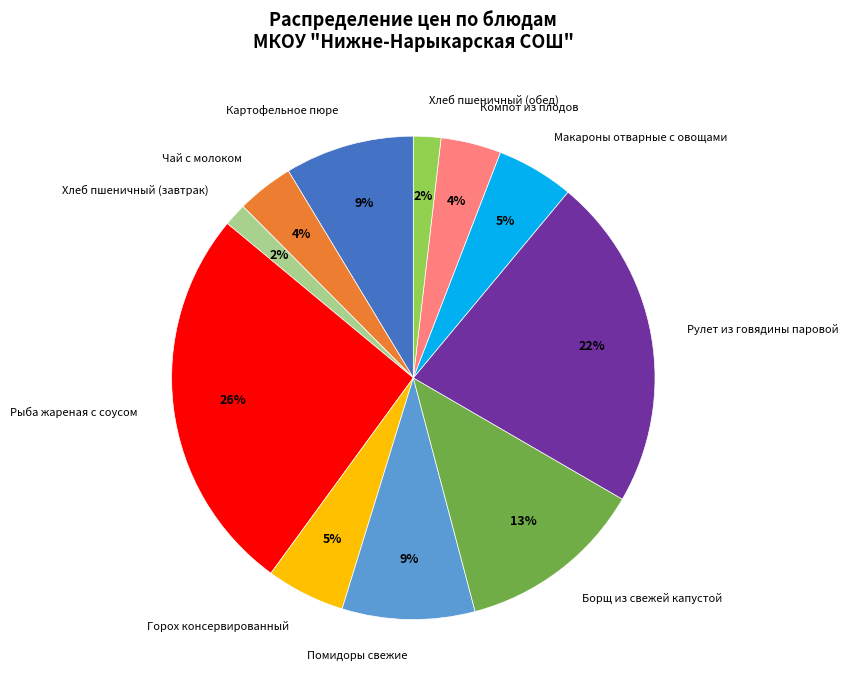

Approximately how many times larger is the value at Борщ из свежей капустой compared to Рулет из говядины паровой?

0.6